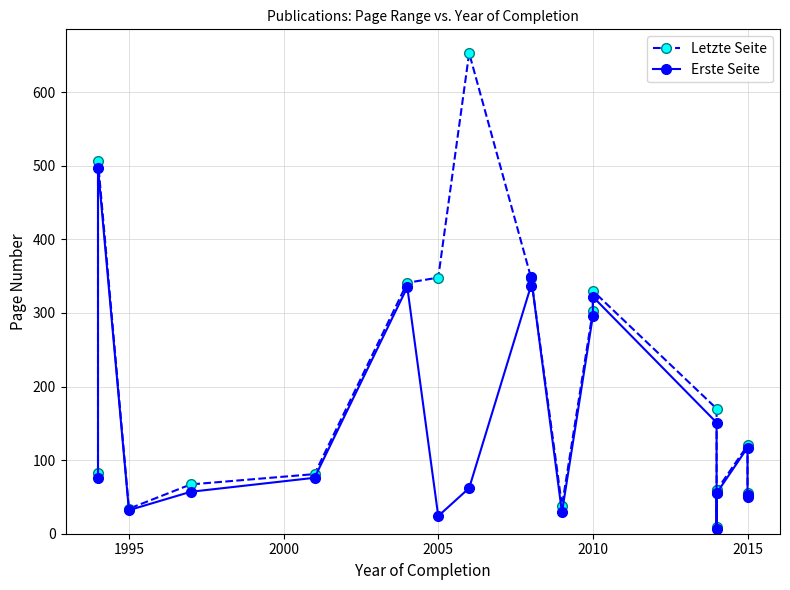

Does the chart have visible grid lines?

Yes